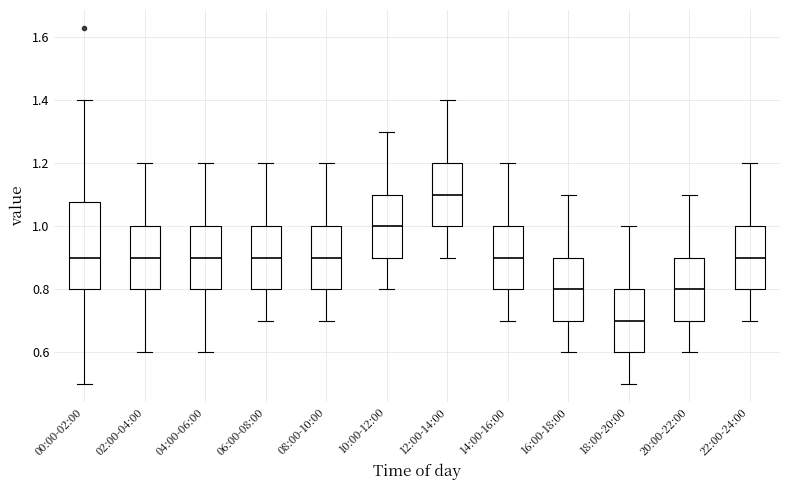

Reading left to right, transcribe this box plot: for each box, give where its median line is, the range the box spans, and where its two whiskers end, as read against the y-axis. The values are not printed on the chart, so give them approximately, as read against the axis.

00:00-02:00: median 0.90, box 0.80 to 1.08, whiskers 0.50 to 1.40
02:00-04:00: median 0.90, box 0.80 to 1.00, whiskers 0.60 to 1.20
04:00-06:00: median 0.90, box 0.80 to 1.00, whiskers 0.60 to 1.20
06:00-08:00: median 0.90, box 0.80 to 1.00, whiskers 0.70 to 1.20
08:00-10:00: median 0.90, box 0.80 to 1.00, whiskers 0.70 to 1.20
10:00-12:00: median 1.00, box 0.90 to 1.10, whiskers 0.80 to 1.30
12:00-14:00: median 1.10, box 1.00 to 1.20, whiskers 0.90 to 1.40
14:00-16:00: median 0.90, box 0.80 to 1.00, whiskers 0.70 to 1.20
16:00-18:00: median 0.80, box 0.70 to 0.90, whiskers 0.60 to 1.10
18:00-20:00: median 0.70, box 0.60 to 0.80, whiskers 0.50 to 1.00
20:00-22:00: median 0.80, box 0.70 to 0.90, whiskers 0.60 to 1.10
22:00-24:00: median 0.90, box 0.80 to 1.00, whiskers 0.70 to 1.20